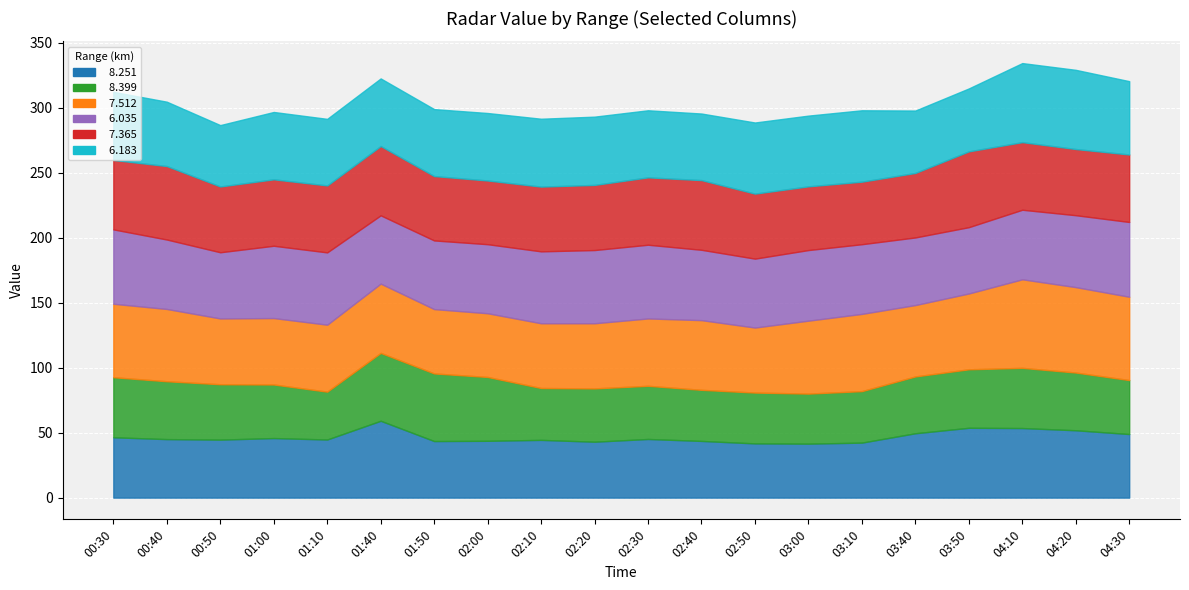

What is the spread (max minus min) of values at 2012/10/03 02:40?

14.8